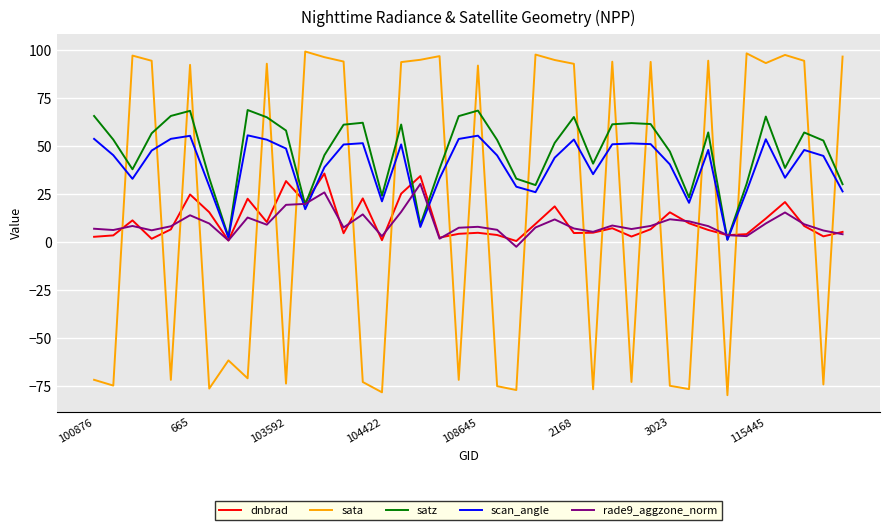

Which series has the largest range (max minus min)?

sata